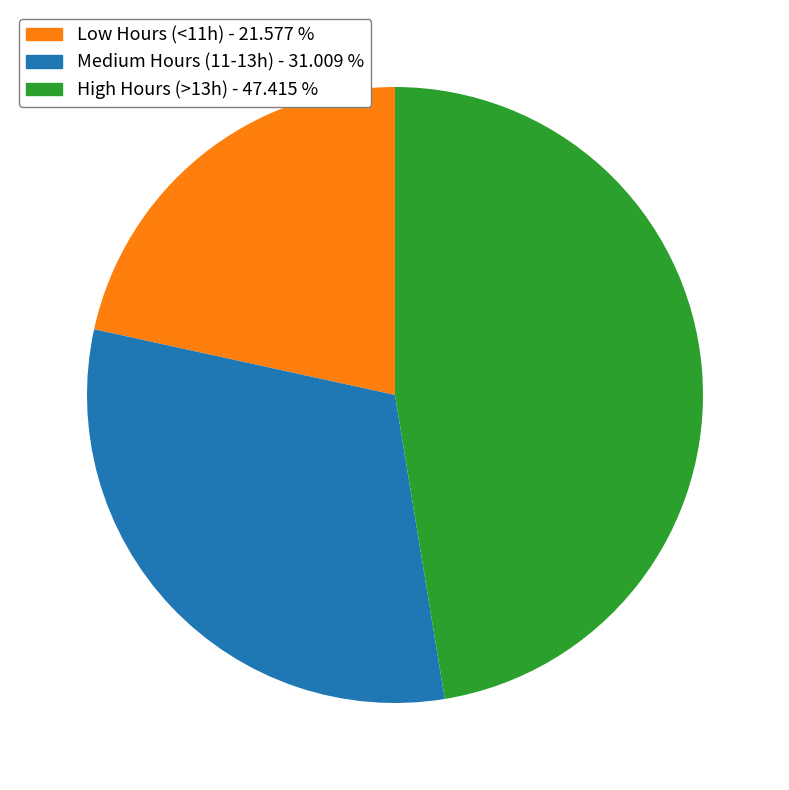

Does Low Hours (<11h) - 21.577 % represent more than half of the total?

No